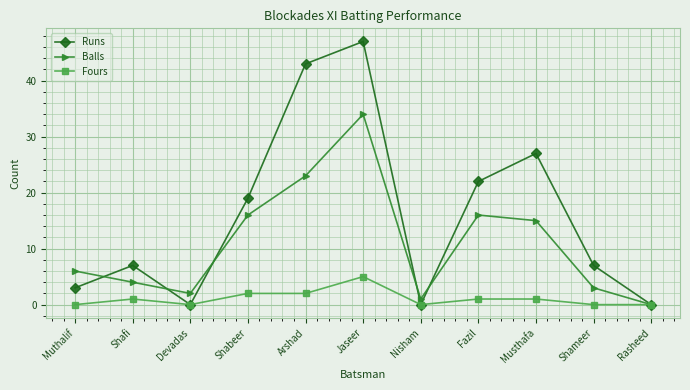

Read the Fours value at Jaseer.

5